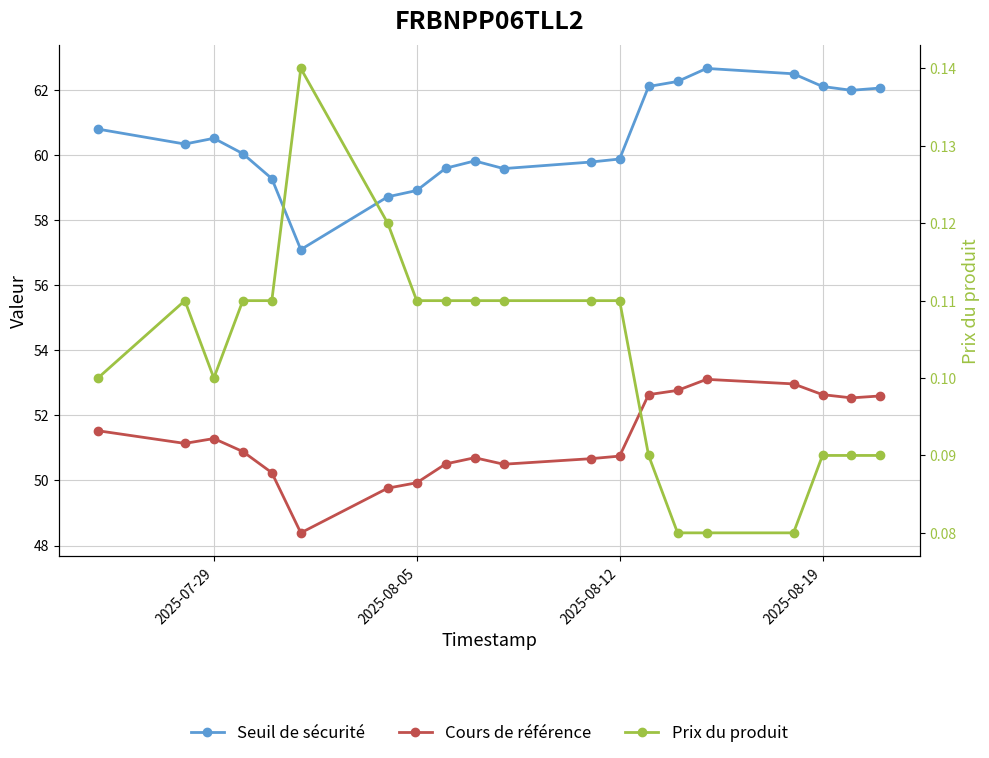

Reading right to left, what are all the values shown in this chart?

Seuil de sécurité: 60.8	60.3	60.5	60.0	59.3	57.1	58.7	58.9	59.6	59.8	59.6	59.8	59.9	62.1	62.3	62.7	62.5	62.1	62.0	62.1
Cours de référence: 51.5	51.1	51.3	50.9	50.2	48.4	49.8	49.9	50.5	50.7	50.5	50.7	50.8	52.6	52.8	53.1	53.0	52.6	52.5	52.6
Prix du produit: 0.1	0.1	0.1	0.1	0.1	0.1	0.1	0.1	0.1	0.1	0.1	0.1	0.1	0.1	0.1	0.1	0.1	0.1	0.1	0.1